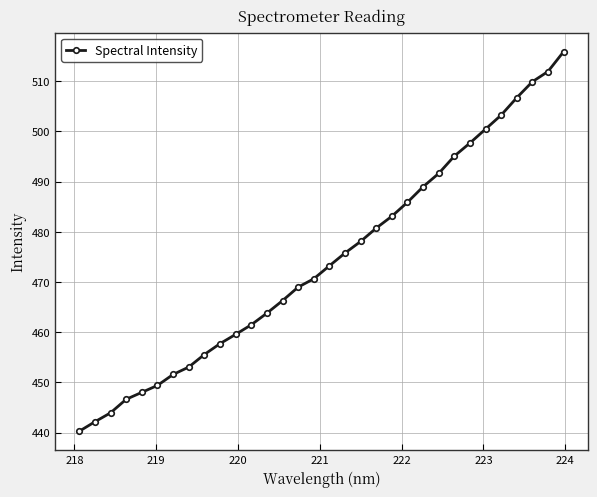

What is the value of the 9th point from the left?

455.5